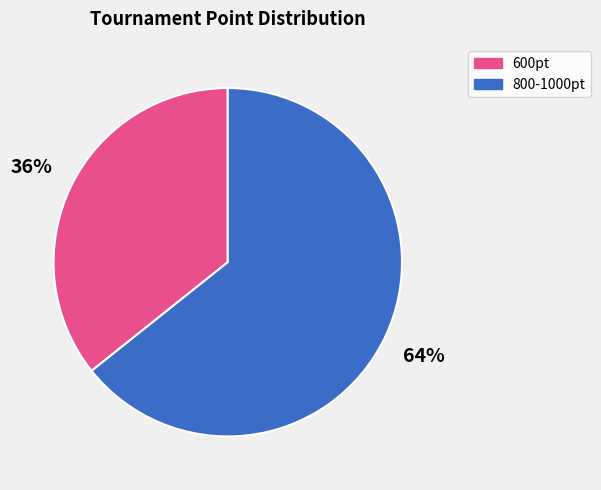

To the nearest percent, what is the average slice percentage?

50%